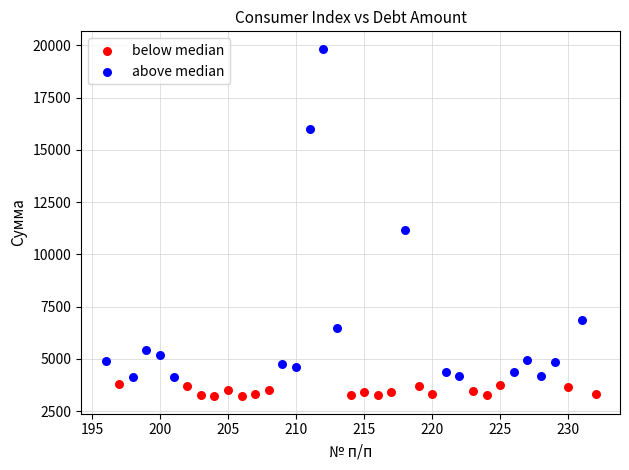

Which series reaches the maximum Y coordinate?

above median